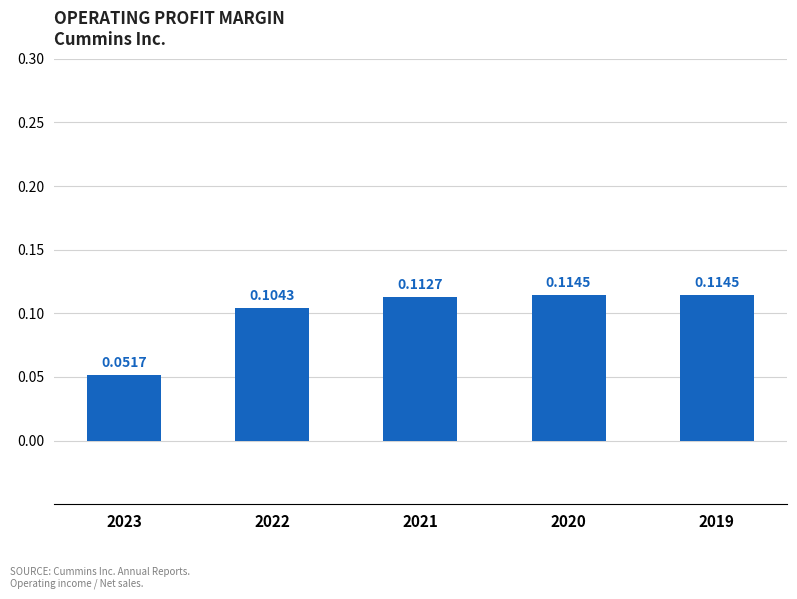

What is the sum of the values at 2023 and 2019?

0.2